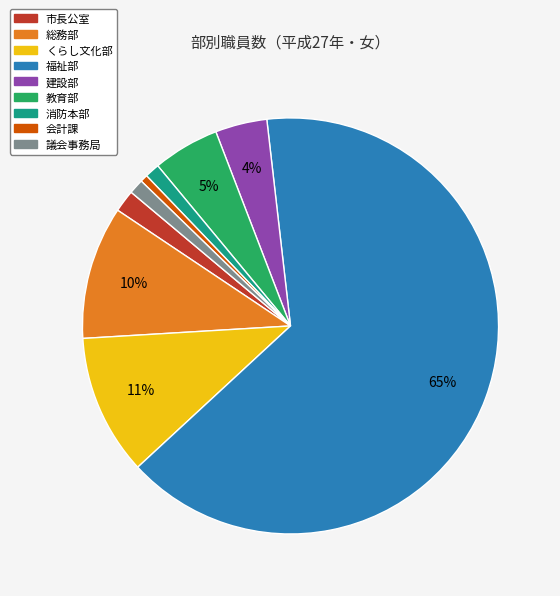

Between 議会事務局 and 市長公室, which is larger?

市長公室